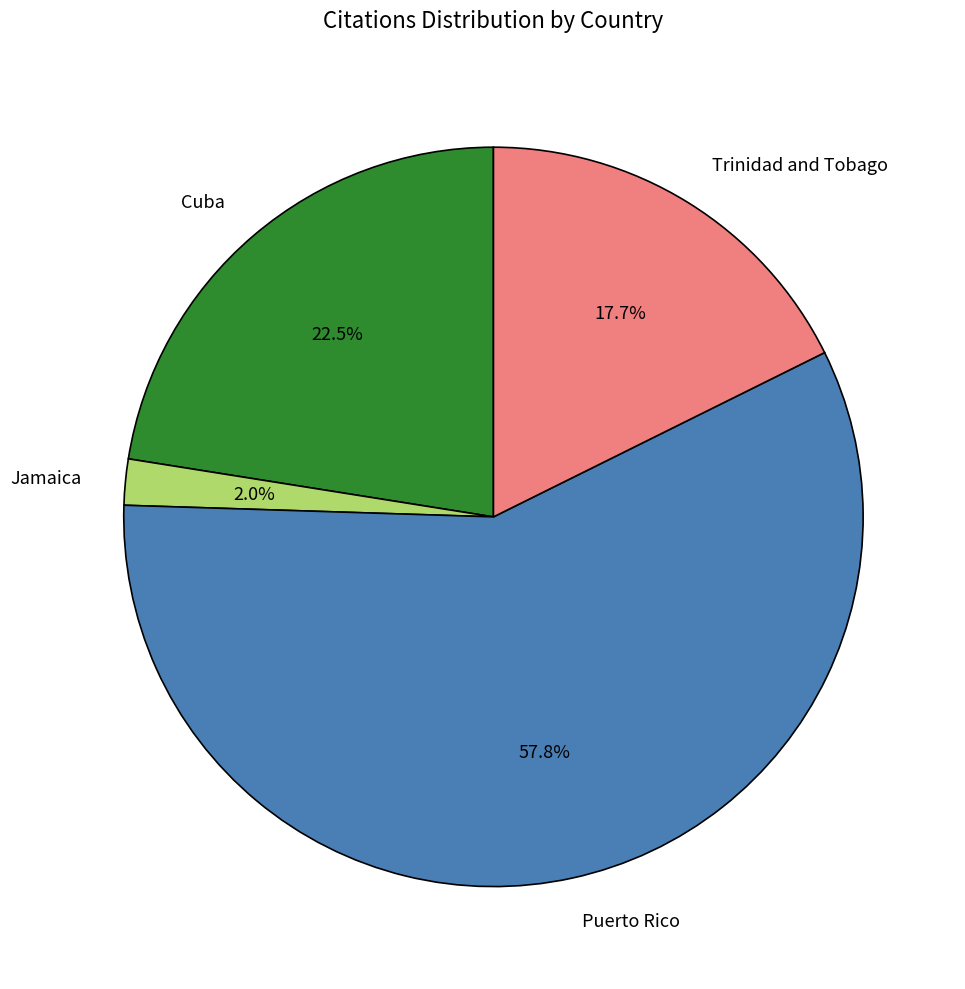

What is the largest slice in the pie chart?

Puerto Rico